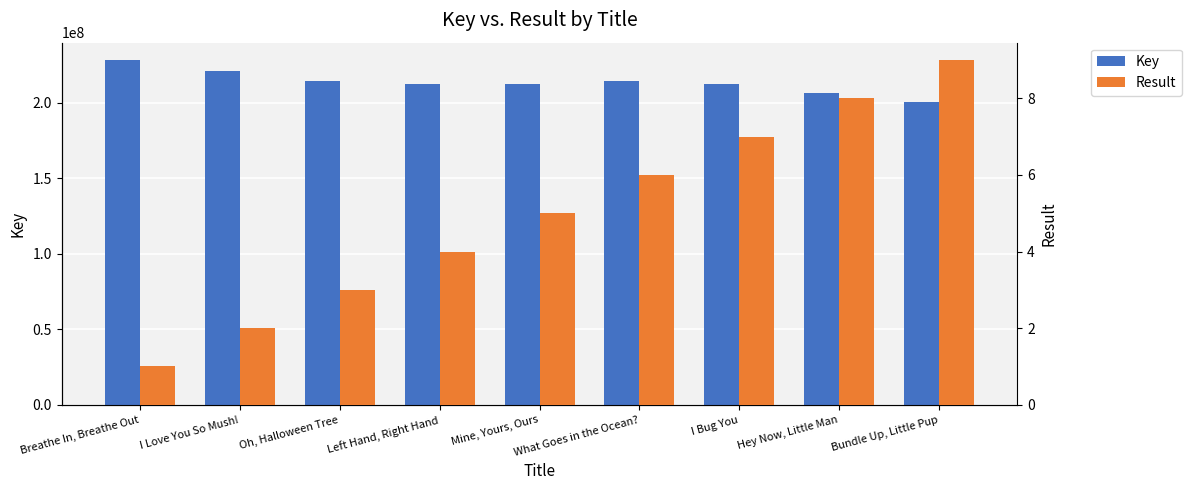

Is it true that Result equals 13 at Bundle Up, Little Pup?

False